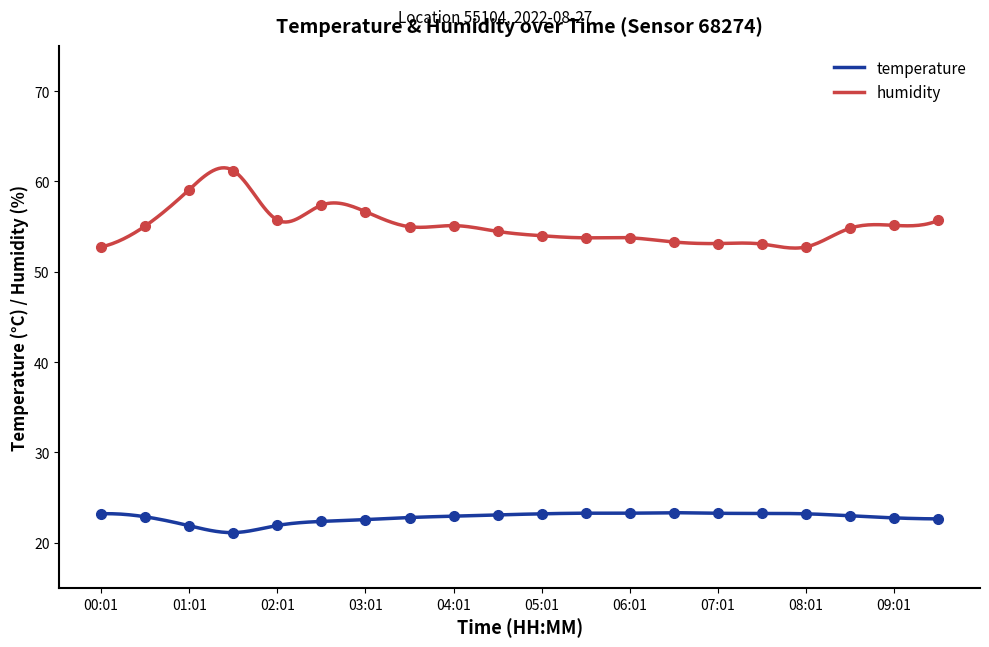

Where is the first local minimum for humidity?

02:01